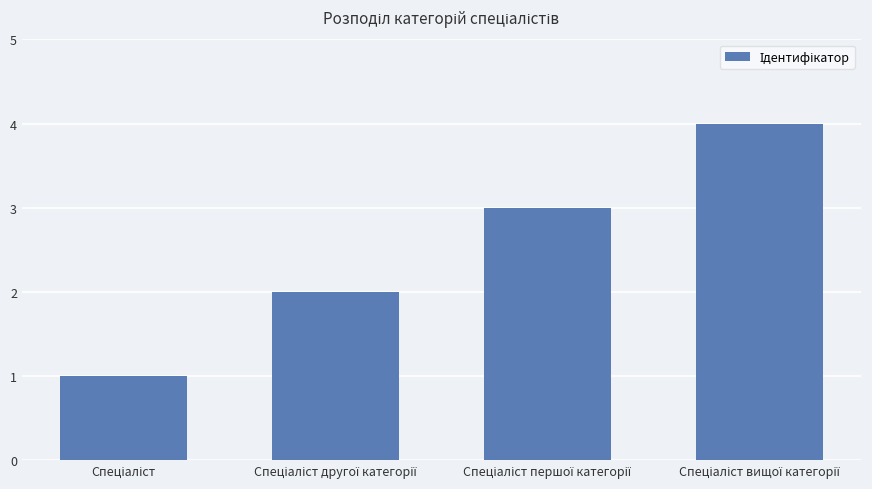

What is the sum of all values?

10